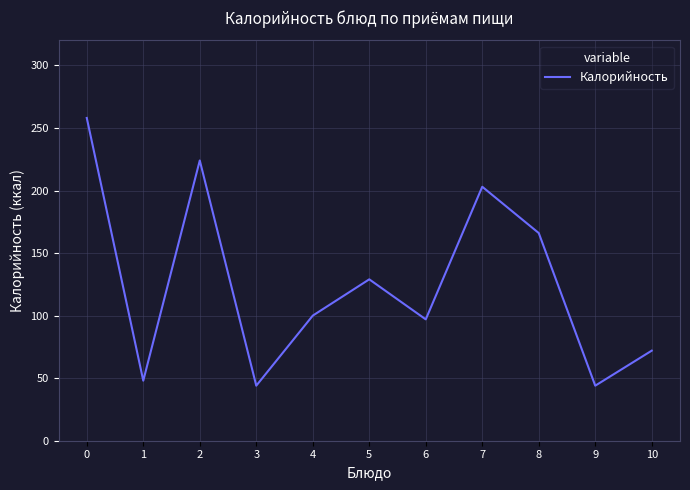

True or false: the data shows 97 at 6.

True